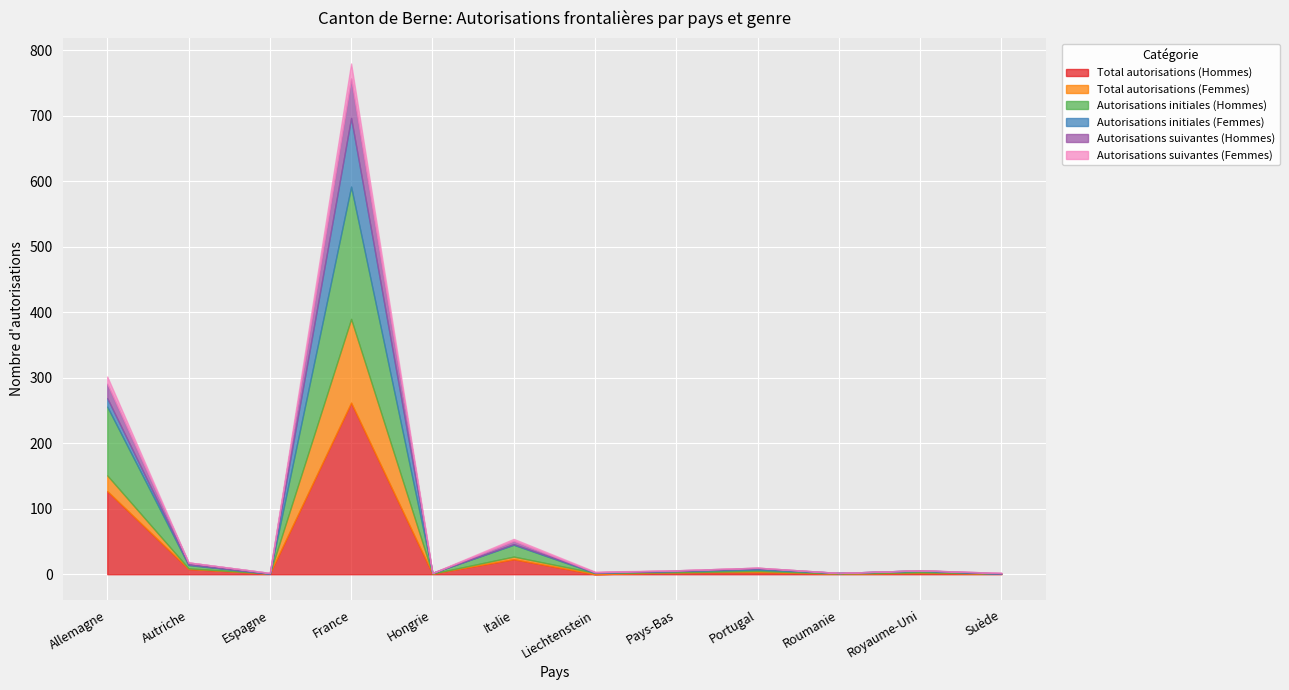

Reading left to right, extract all data points from this chart.

Total autorisations (Hommes): 127	8	1	262	1	23	0	3	3	1	2	1
Total autorisations (Femmes): 24	1	0	128	0	4	2	0	2	0	1	0
Autorisations initiales (Hommes): 105	5	0	202	1	18	0	2	2	1	2	0
Autorisations initiales (Femmes): 13	1	0	105	0	1	1	0	2	0	1	0
Autorisations suivantes (Hommes): 22	3	1	60	0	5	0	1	1	0	0	1
Autorisations suivantes (Femmes): 11	0	0	23	0	3	1	0	0	0	0	0